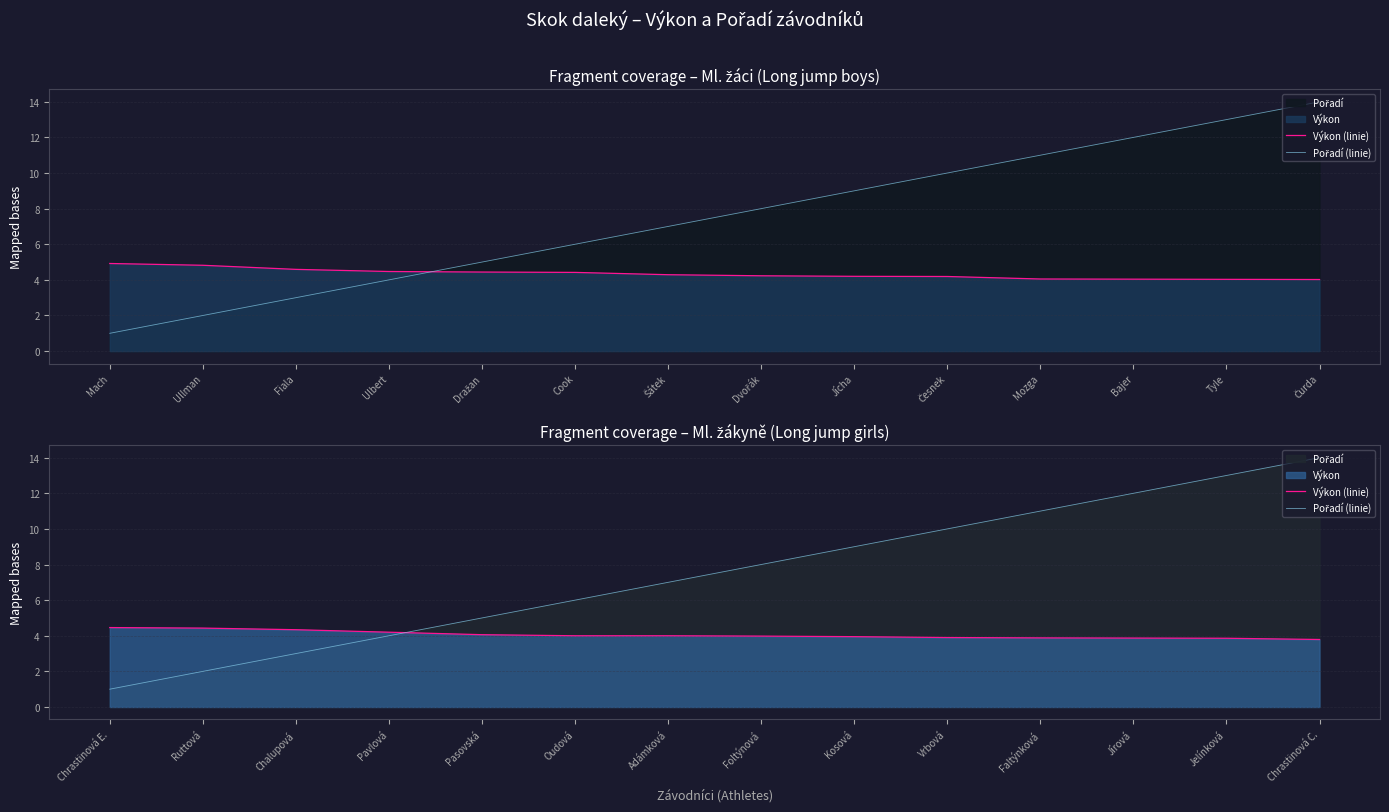

What is the difference between the maximum and second lowest values in the Výkon (linie) series?

0.6